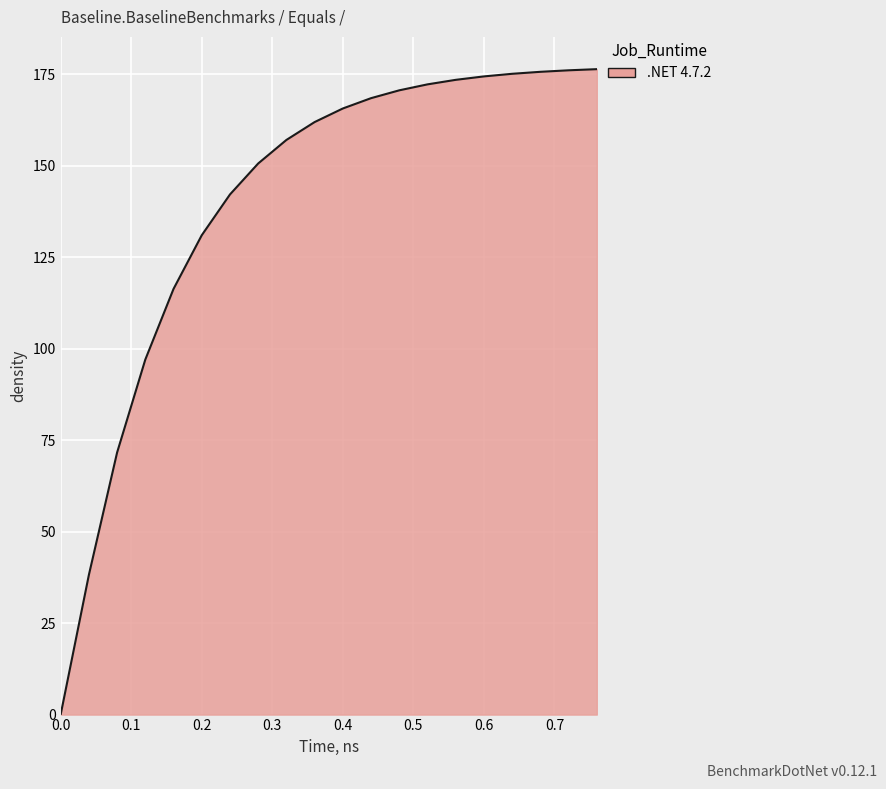

What is the maximum value shown in the chart?

176.4